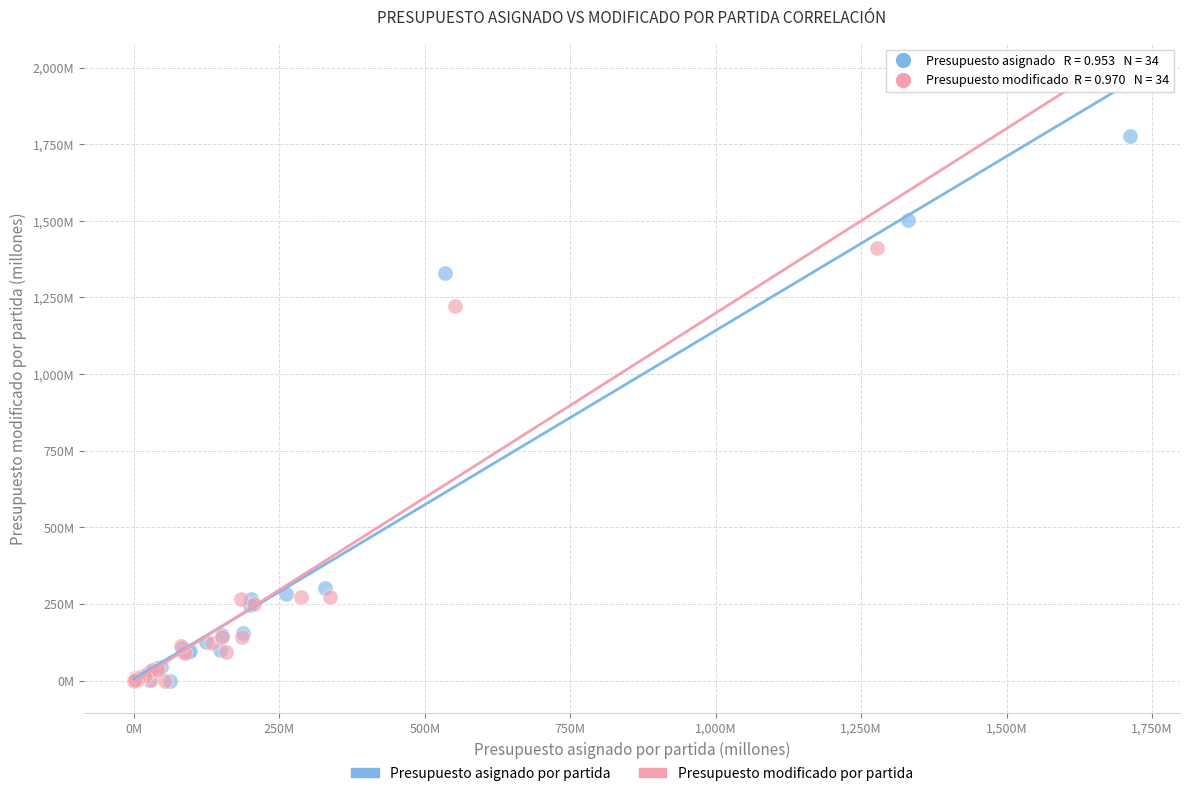

What are all the series names shown in the legend?

Presupuesto asignado por partida, Presupuesto modificado por partida